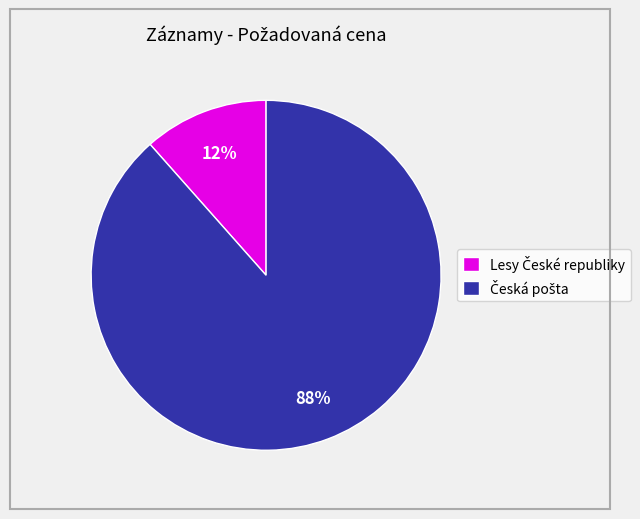

To the nearest percent, what is the average slice percentage?

50%